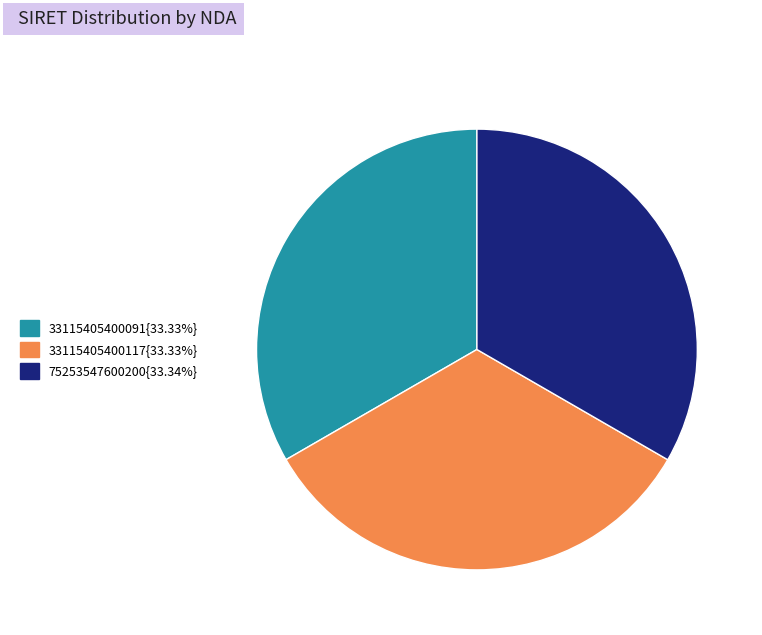

Is there any slice that represents more than half of the pie?

No